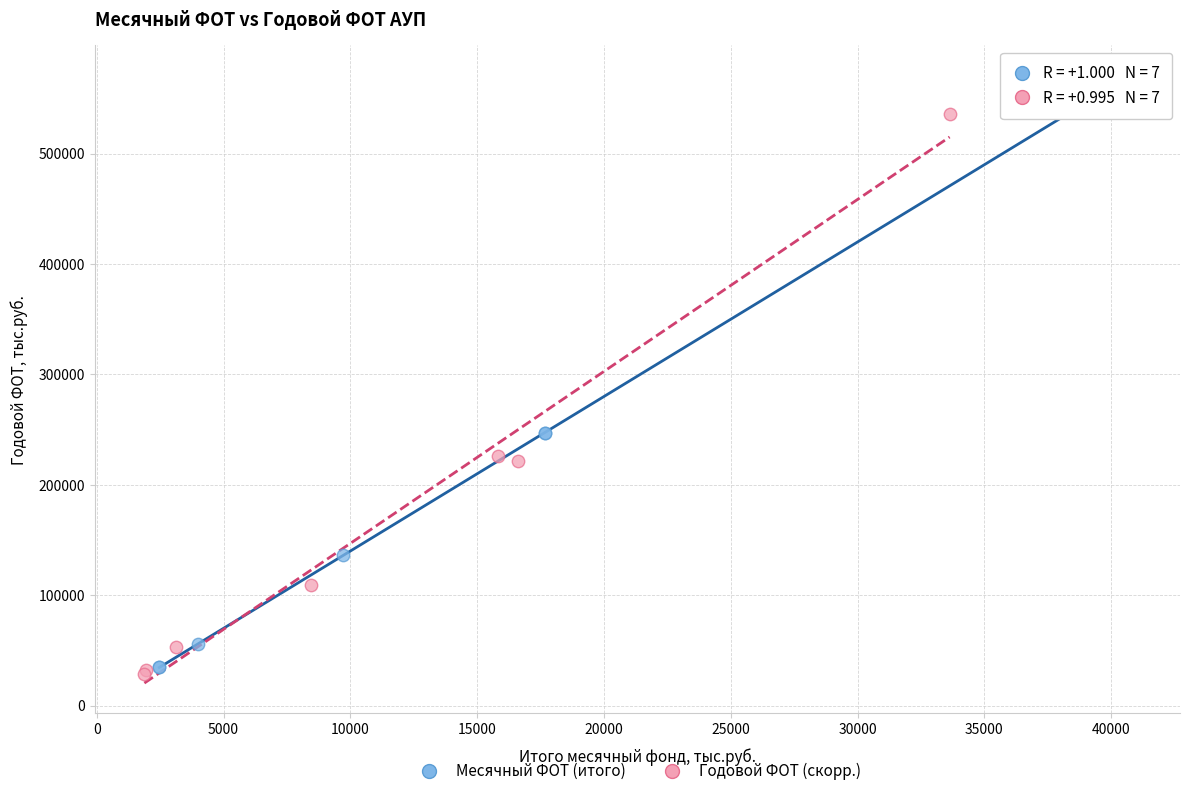

What are all the series names shown in the legend?

Месячный ФОТ (итого), Годовой ФОТ (скорр.)